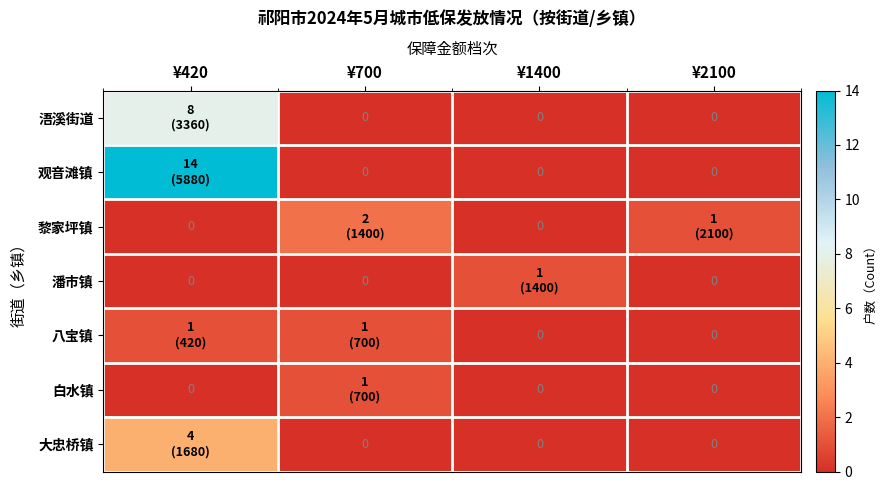

Count the number of data series in this chart.

7